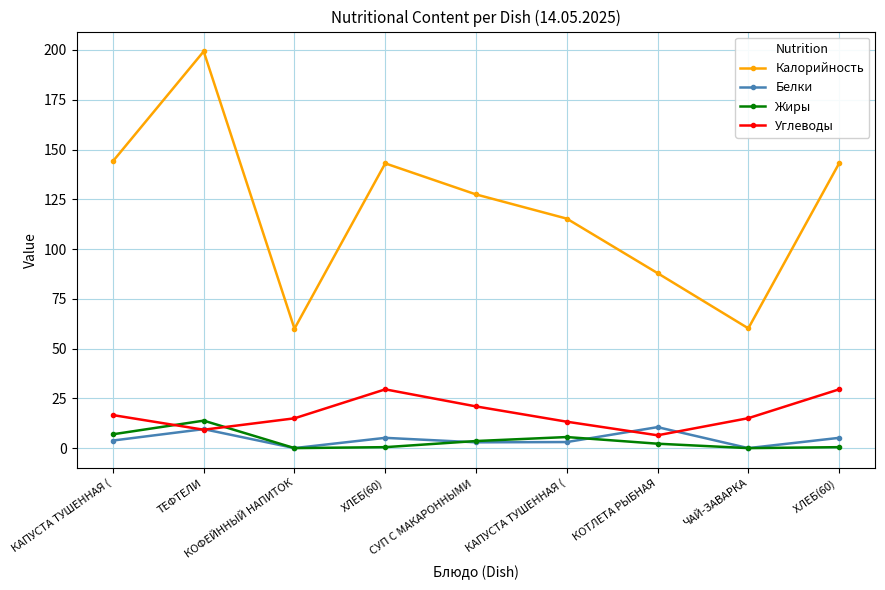

Where is the first local maximum for Белки?

ТЕФТЕЛИ